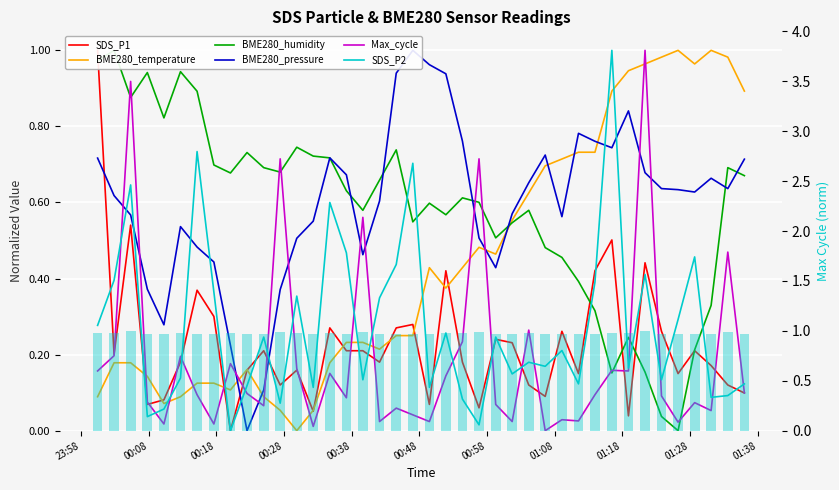

What is the difference between the maximum and second lowest values in the Max_cycle series?

1.0